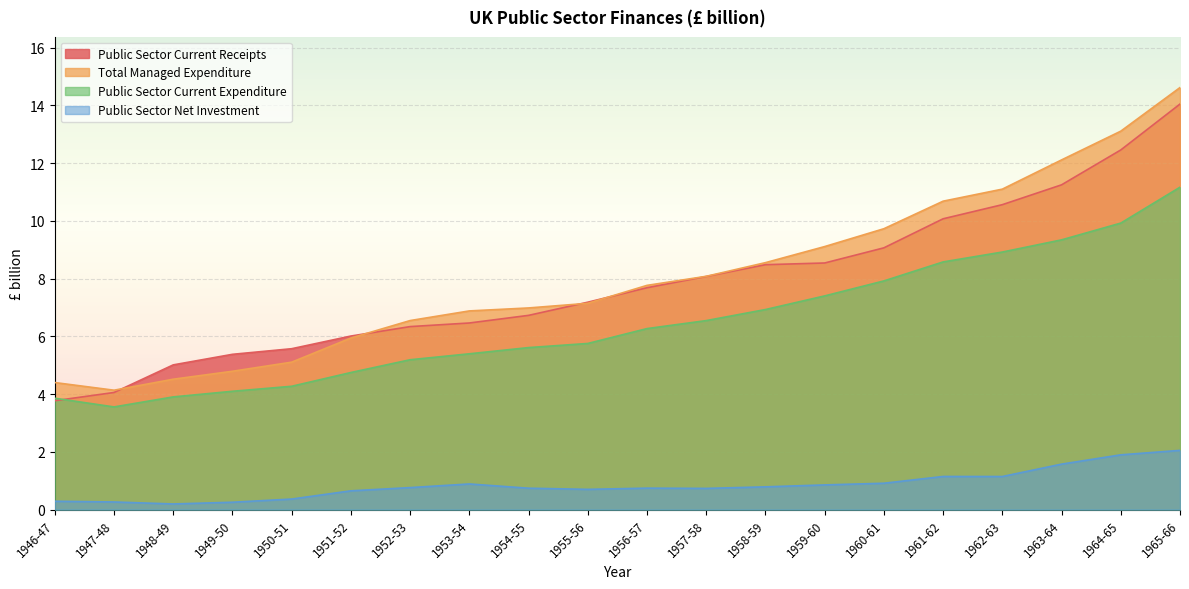

How many lines are shown in the chart?

4